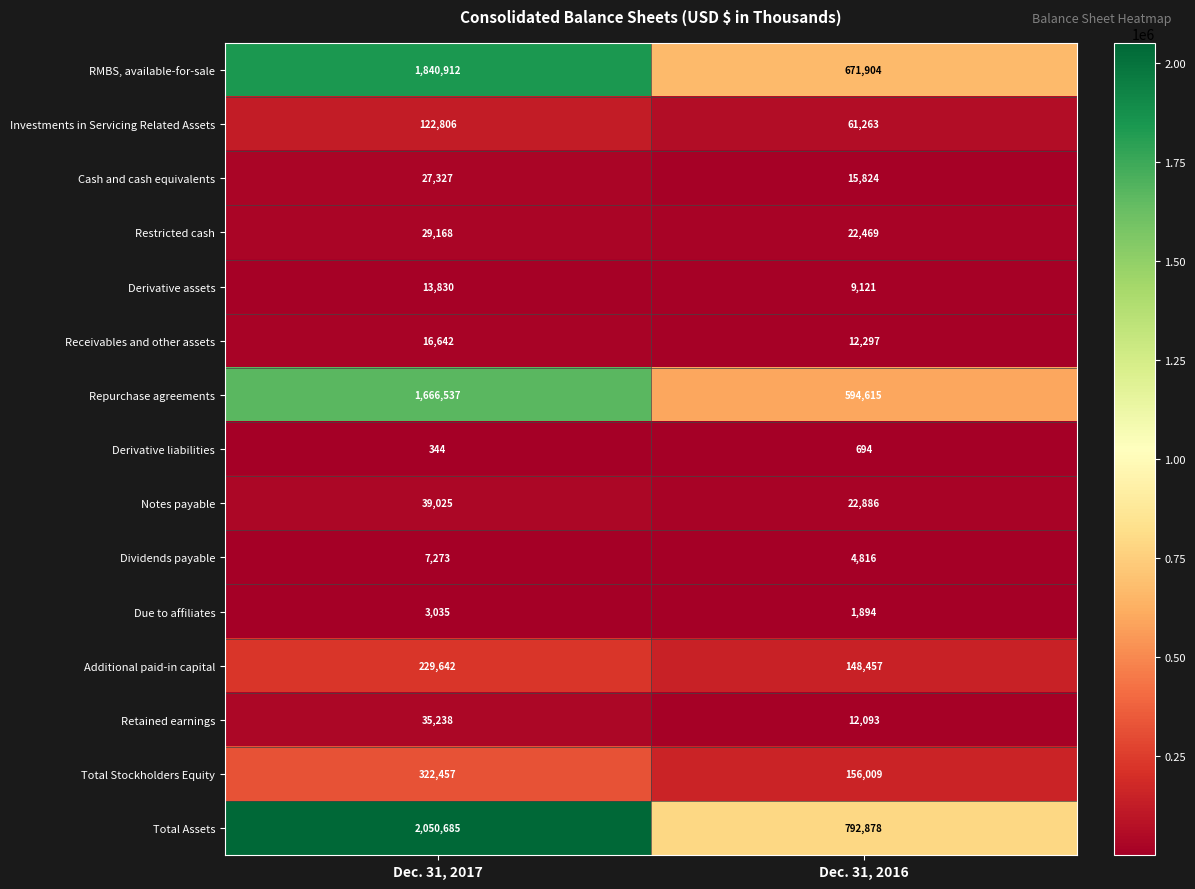

What is the difference between the maximum and minimum values in the Dividends payable series?

2457